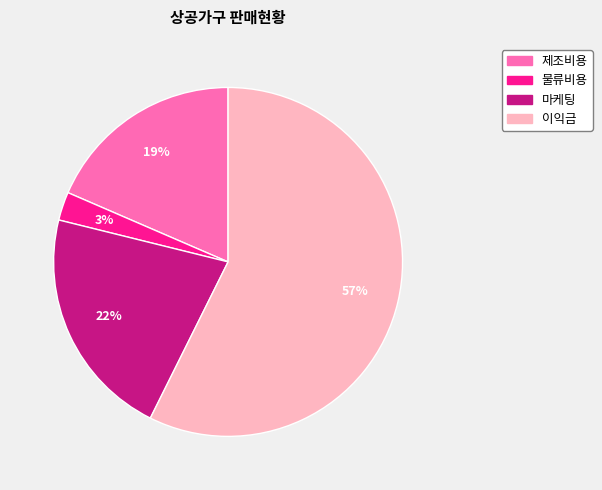

What is the smallest slice in the pie chart?

물류비용